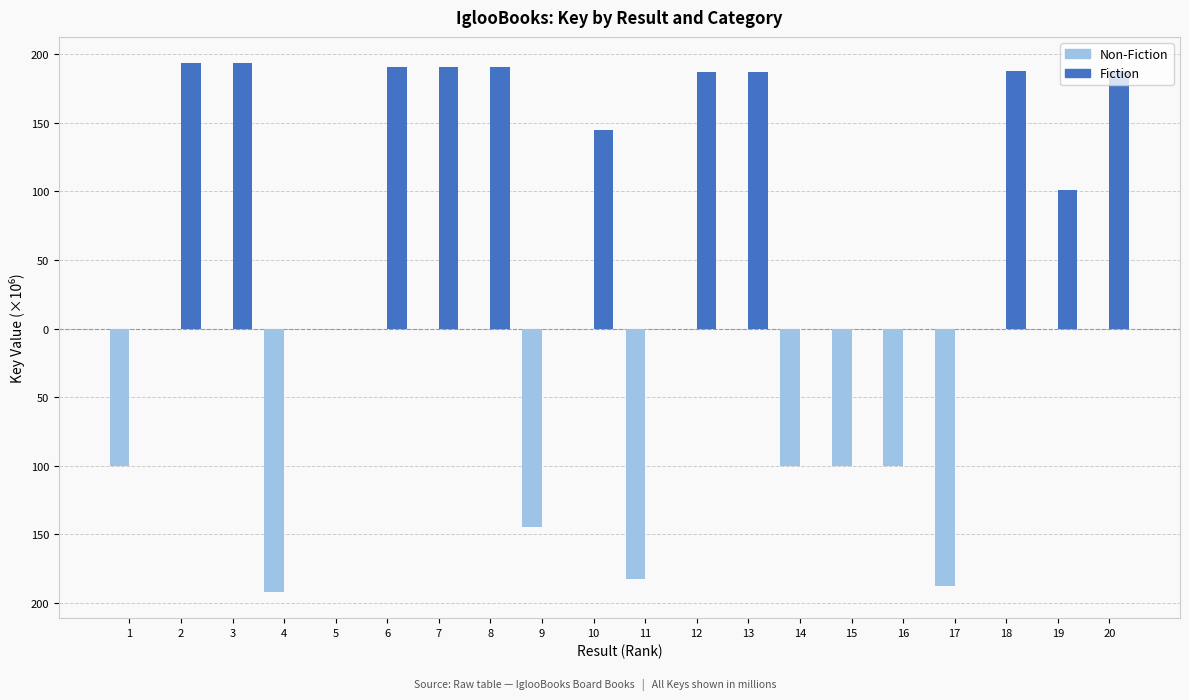

What are all the series names shown in the legend?

Non-Fiction, Fiction